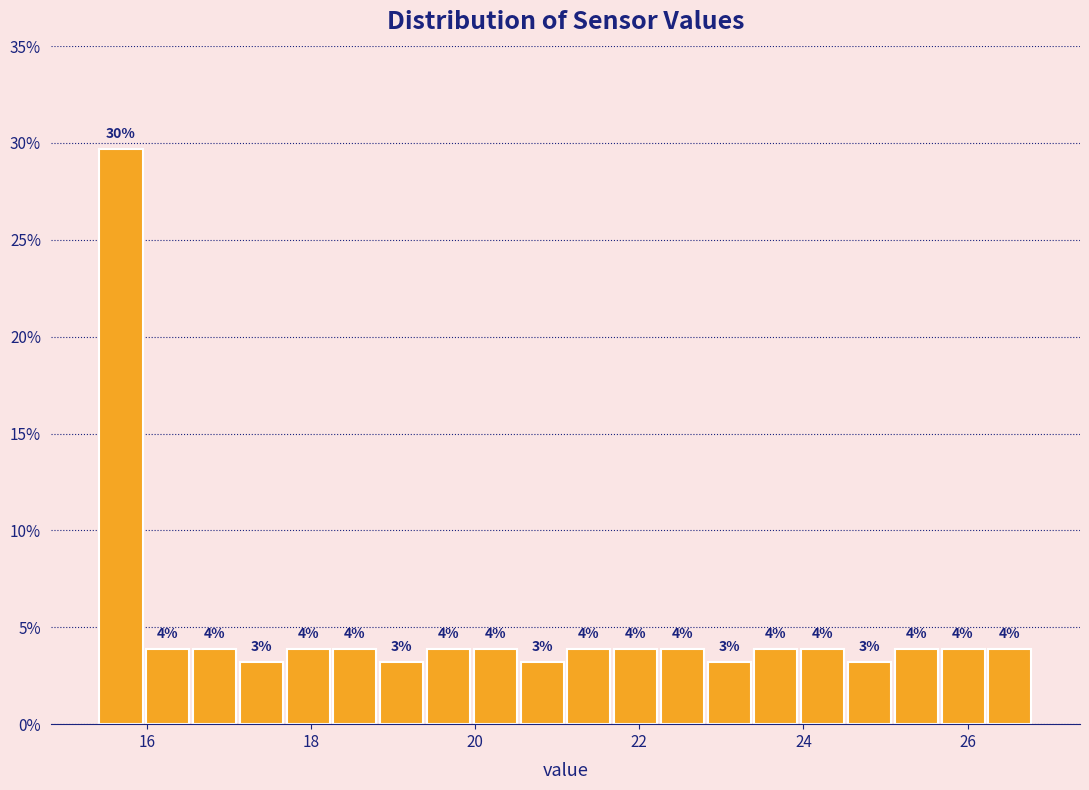

Around what value on the x-axis is the tallest bar? Give the approximate position of its centre, as read against the axis.

15.6